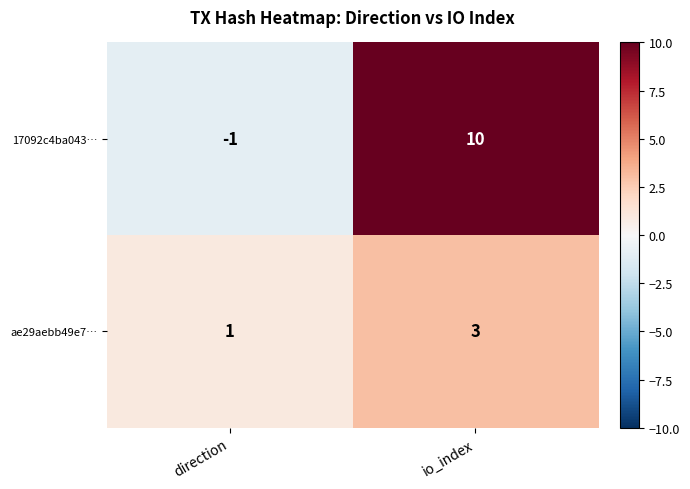

Which series changed the most between direction and io_index?

17092c4ba043…